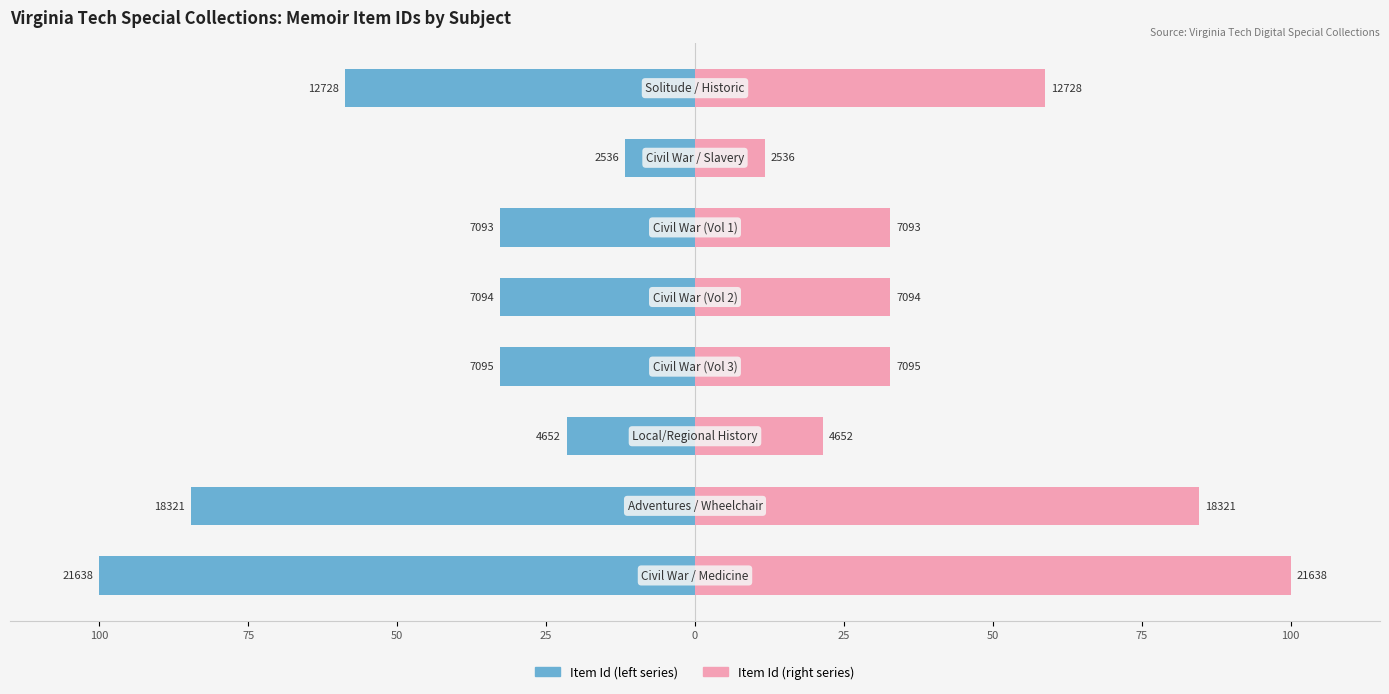

Is the value of Item Id (left) at 25 greater than the value of Item Id (right) at 25?

No